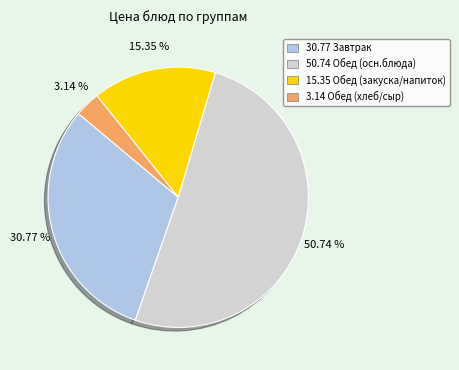

Combined, do 15.35 Обед (закуска/напиток) and 50.74 Обед (осн.блюда) account for over 50%?

Yes